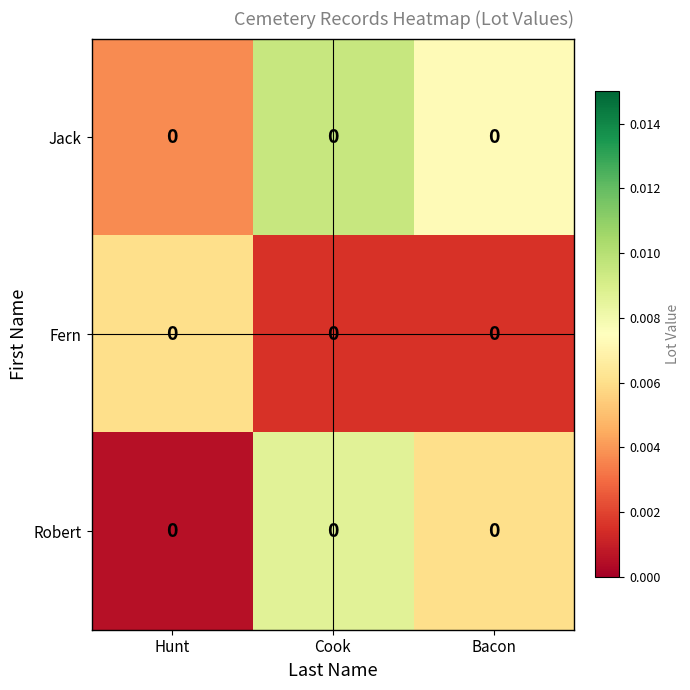

Which label corresponds to the smallest value in the chart?

Hunt